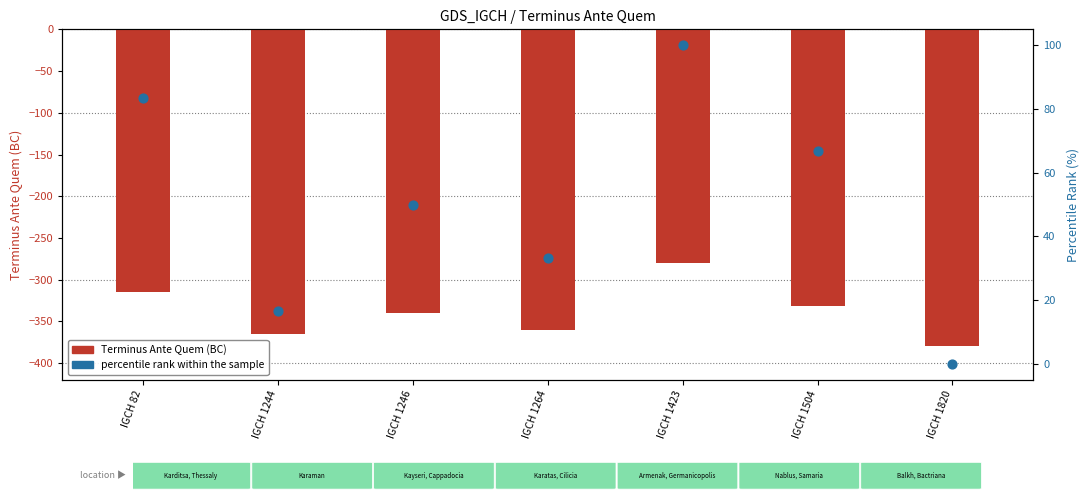

Which series contains the lowest Y value?

Terminus Ante Quem